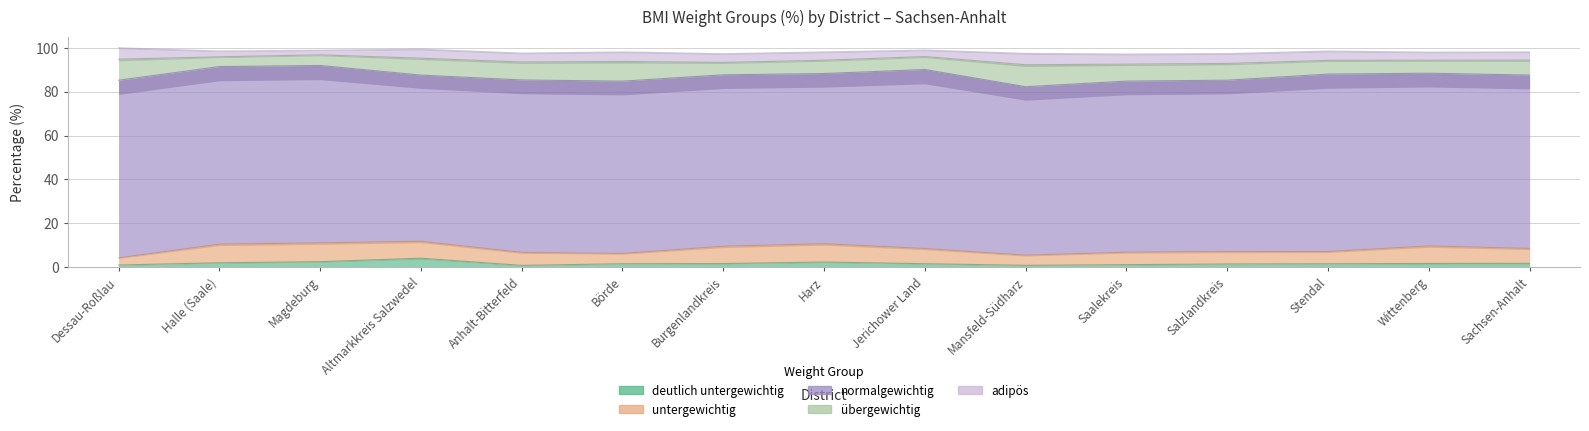

What is the total value across all series at Dessau-Roßlau?

100.0